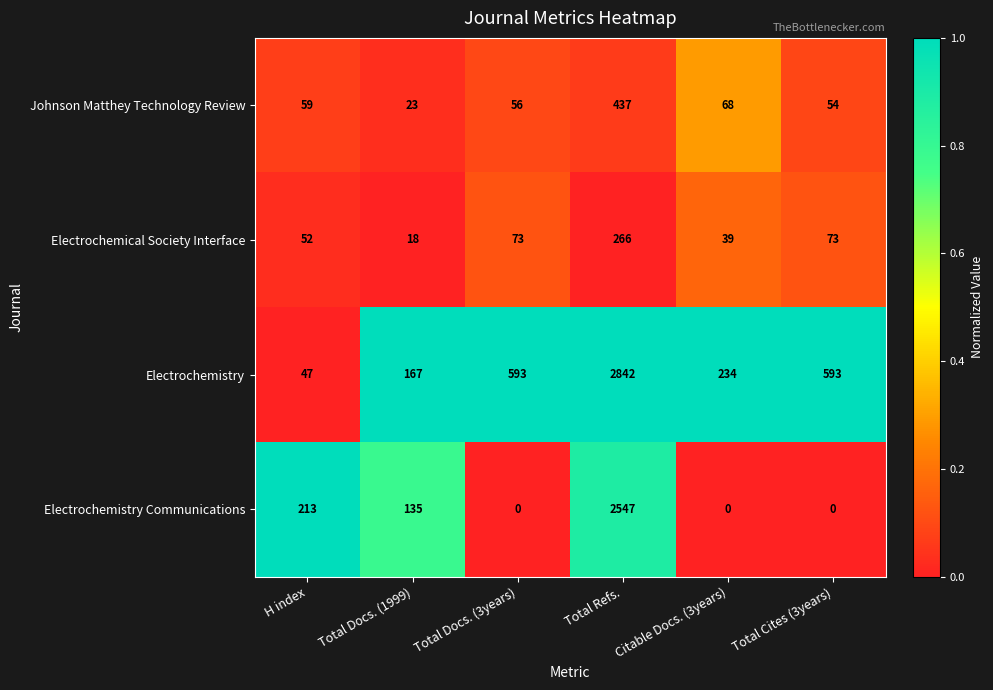

The value of Electrochemistry at Citable Docs. (3years) is 234. True or false?

True